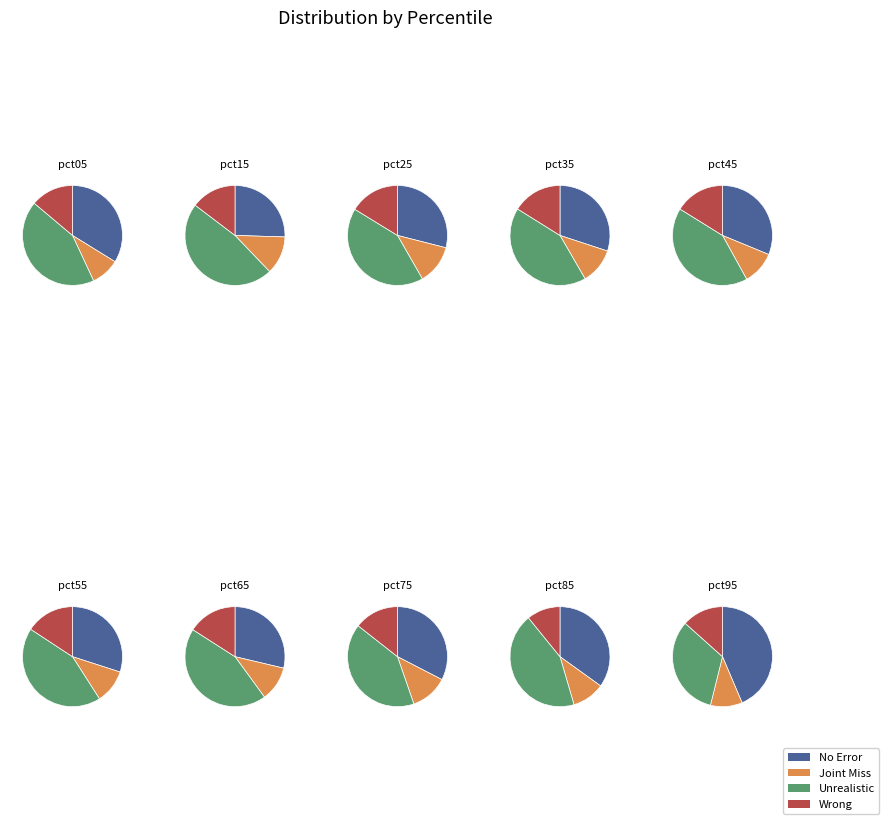

The pct75 slice represents 8% of the pie. True or false?

True